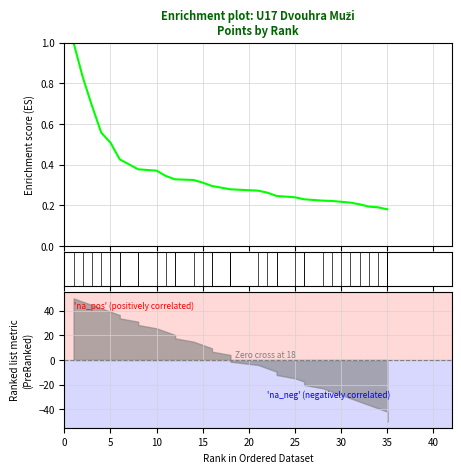

Is it true that the value at 11 is 0.4?

False